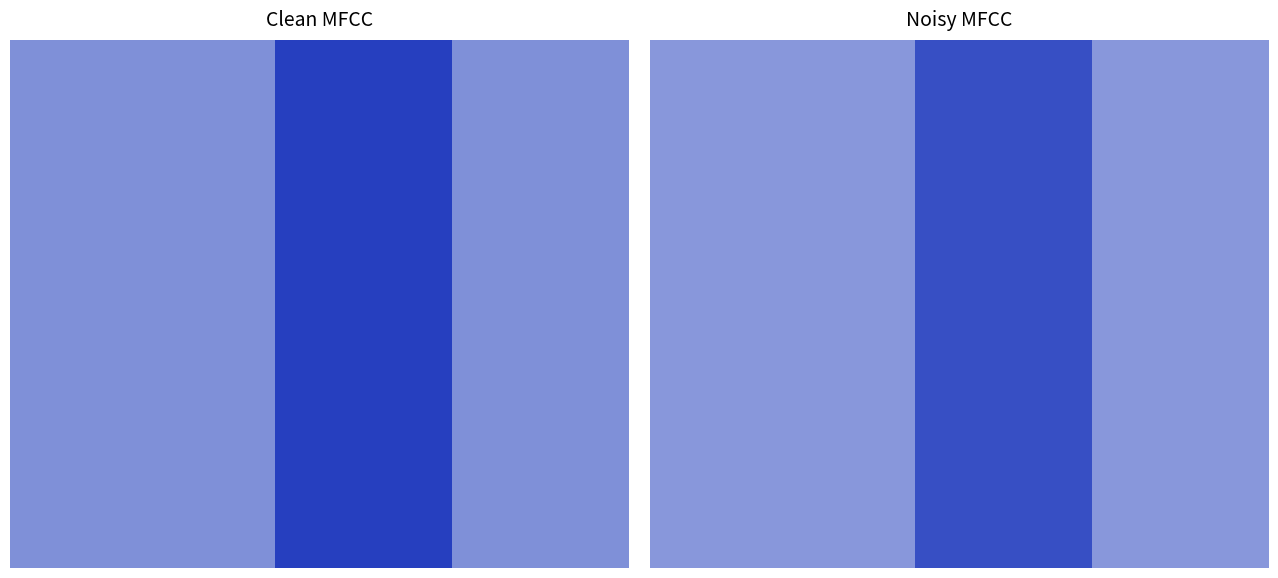

What is the maximum value shown in the chart?

0.9